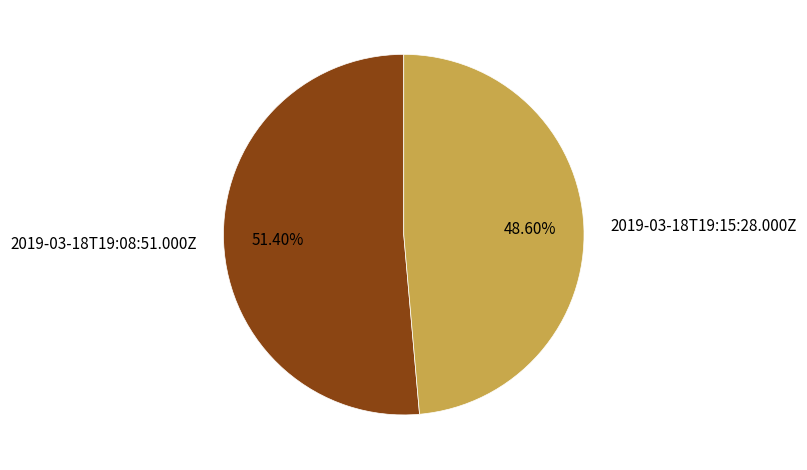

To the nearest percent, what portion does 2019-03-18T19:08:51.000Z represent?

51%